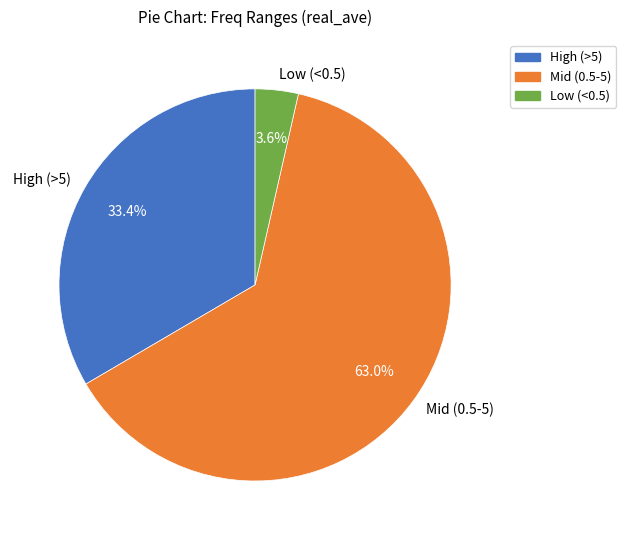

Rank the categories by value from highest to lowest.

Mid (0.5-5), High (>5), Low (<0.5)